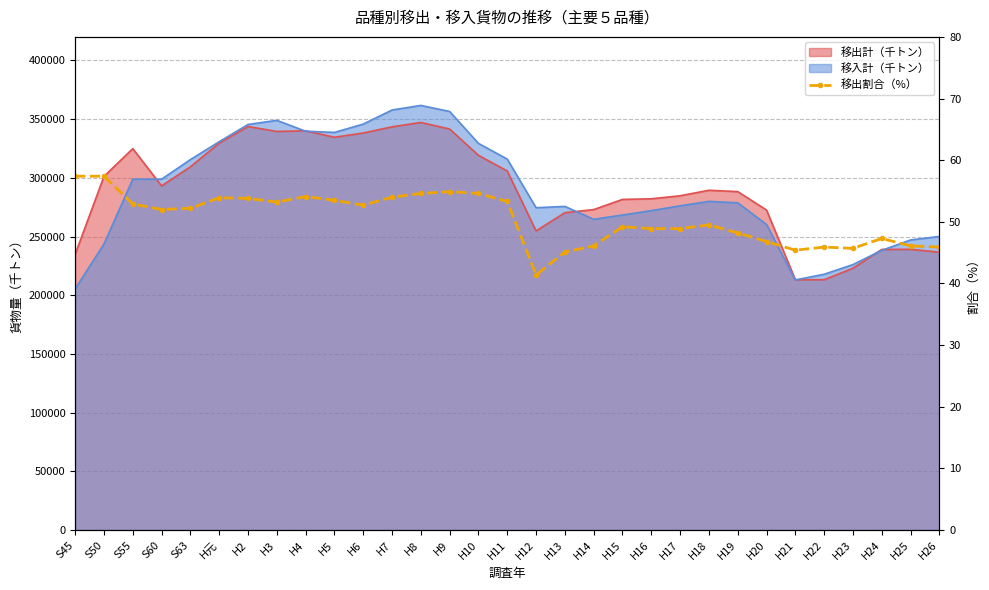

Reading left to right, what are all the values shown in this chart?

57.4	57.4	52.9	52.0	52.2	53.9	53.8	53.2	54.1	53.5	52.7	54.0	54.6	54.9	54.6	53.3	41.4	45.1	46.1	49.2	48.9	48.9	49.5	48.2	46.8	45.4	45.9	45.7	47.3	46.1	45.9